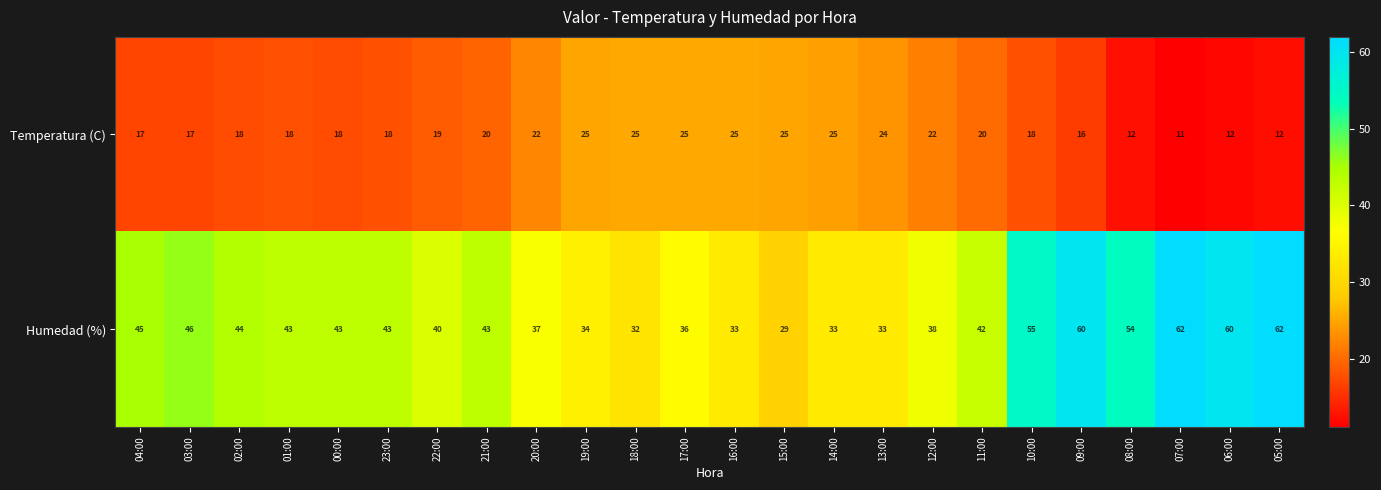

Is the value of Temperatura (C) at 02:00 greater than the value of Humedad (%) at 16:00?

No